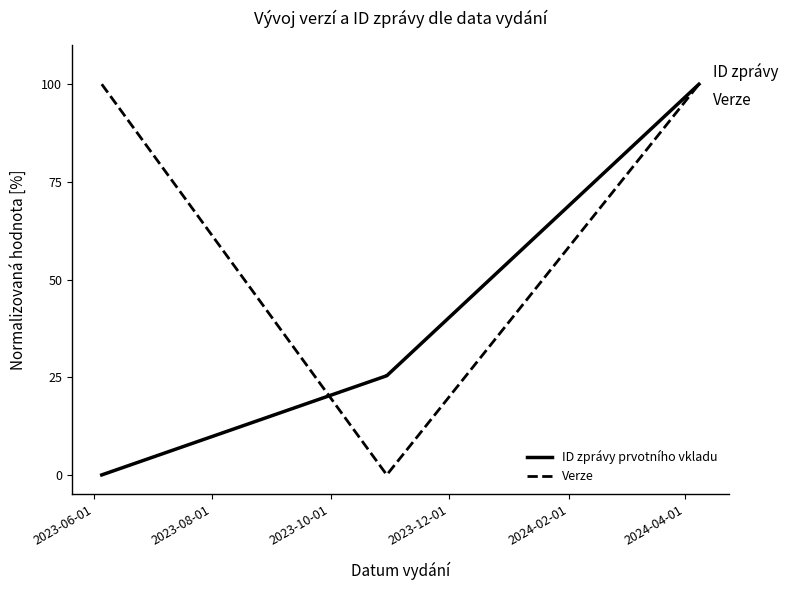

At how many categories does at least one series exceed 38?

2